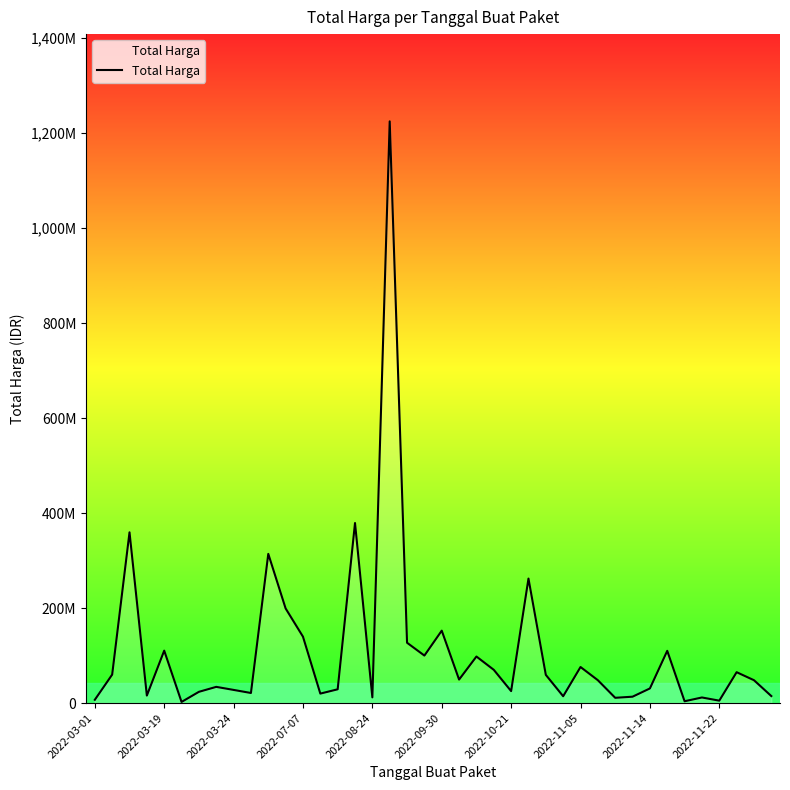

What is the sum of all values?

4375595175